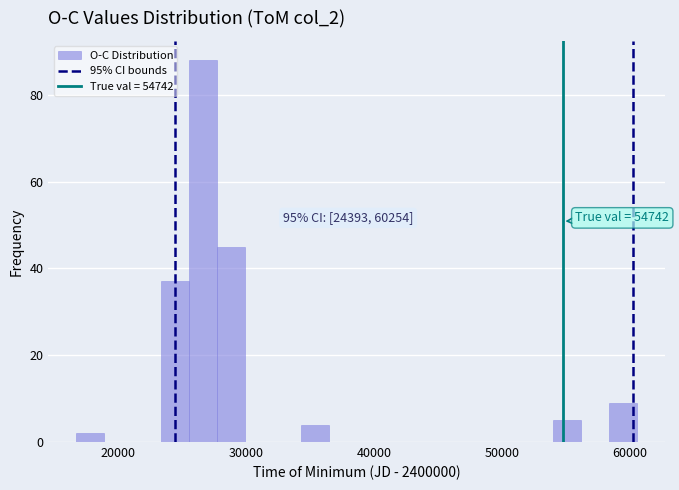

Around what value on the x-axis is the tallest bar? Give the approximate position of its centre, as read against the axis.

27000